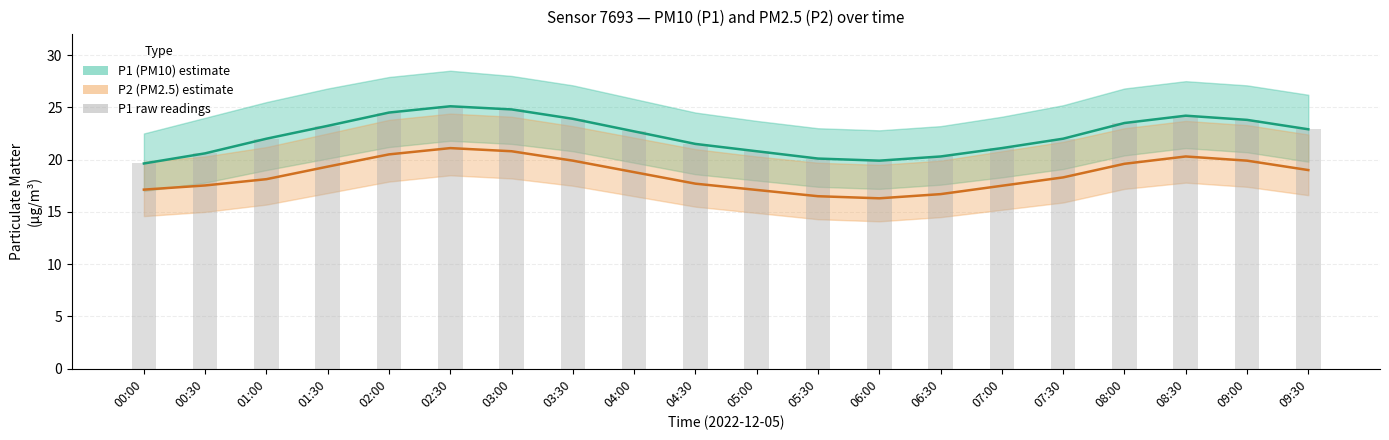

Is it true that P2 mean equals 14.0 at 02:30?

False